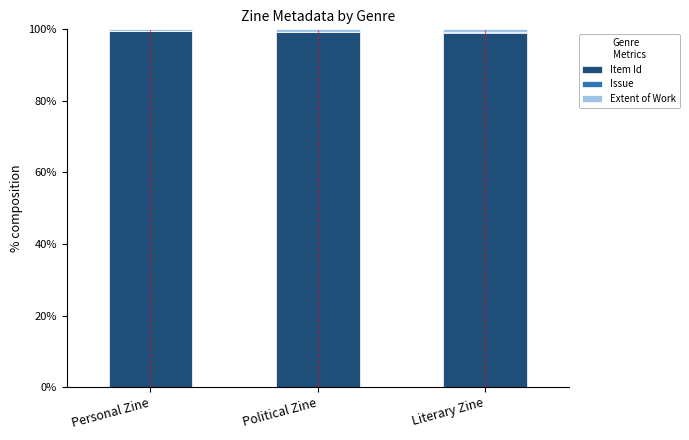

Is it true that Item Id equals 131.9 at Political Zine?

False